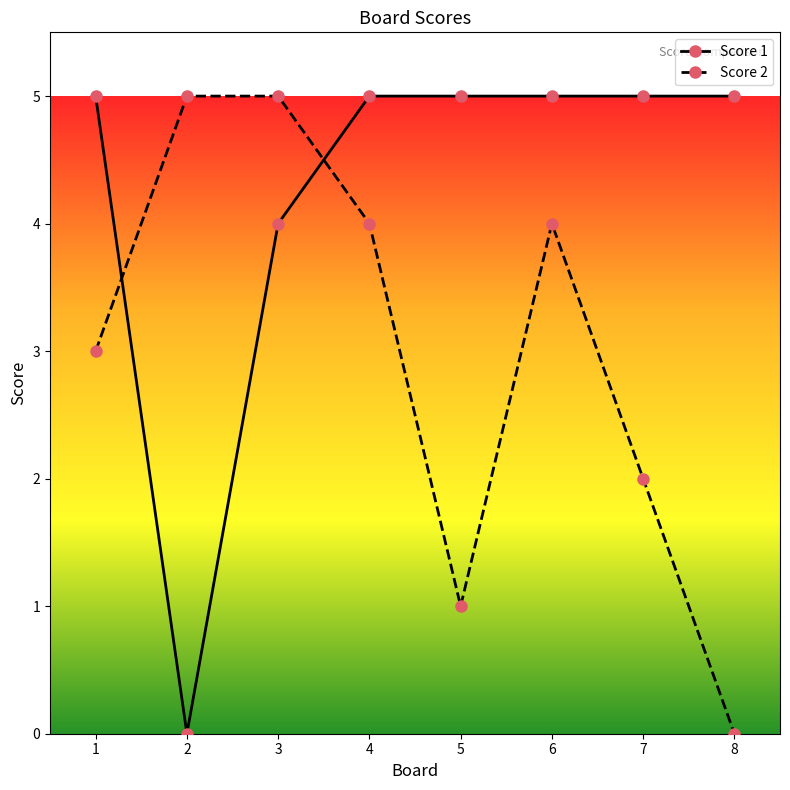

The Score 2 series shows 1 at 1. True or false?

False